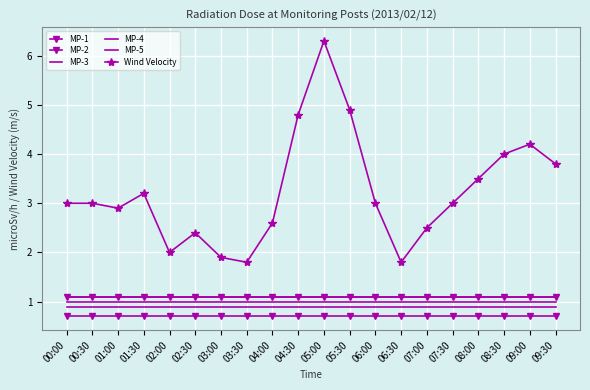

What is the difference between the Wind Velocity values at 04:30 and 06:00?

1.8